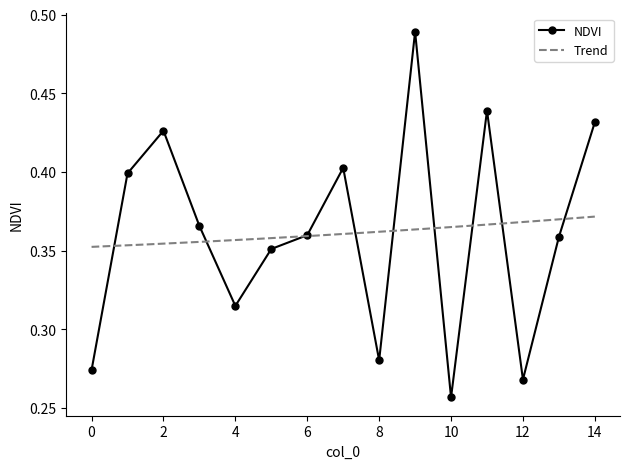

Is it true that the value at 7 is 0.4?

True